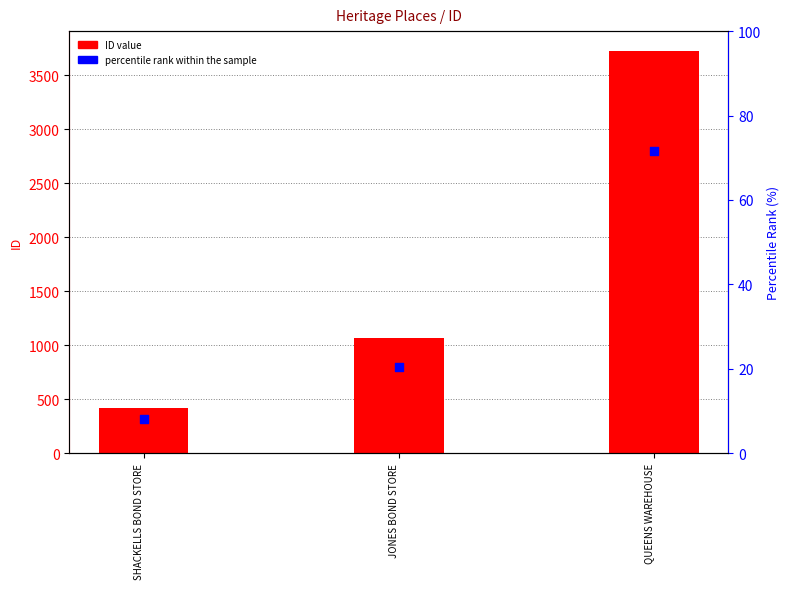

Which series contains the highest Y value?

ID value